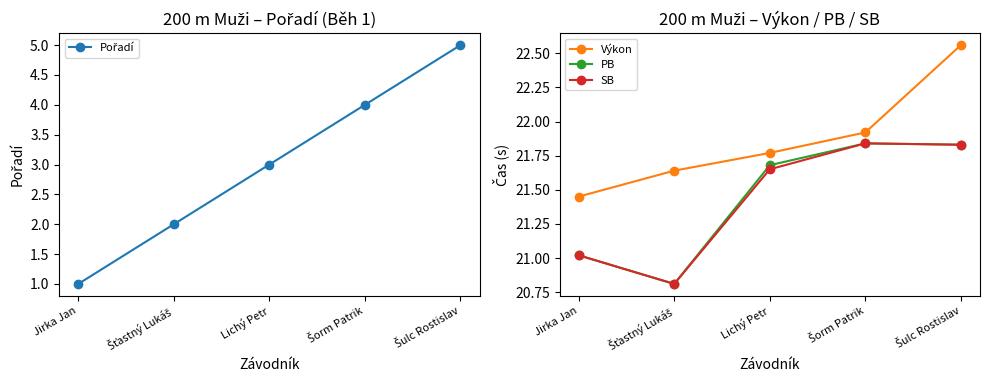

The Pořadí series shows 2.7 at Šorm Patrik. True or false?

False